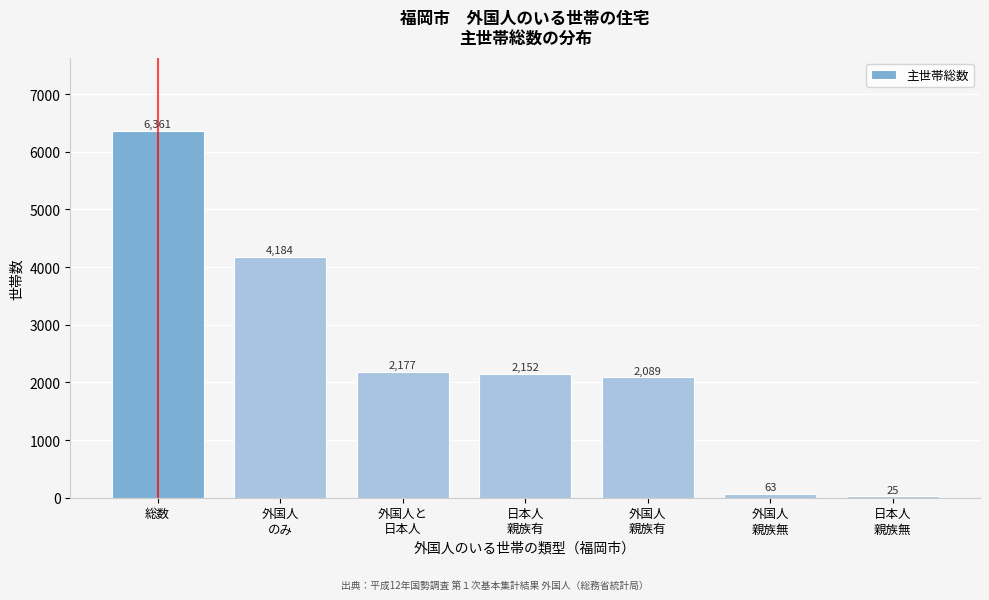

Reading right to left, transcribe all the data shown in this chart.

25	63	2089	2152	2177	4184	6361